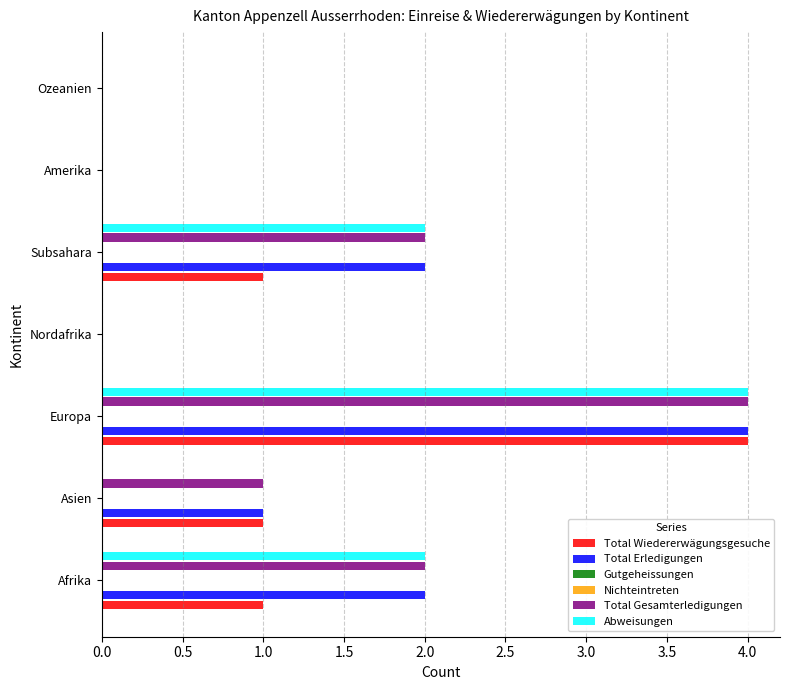

How many bars are there in each group?

6